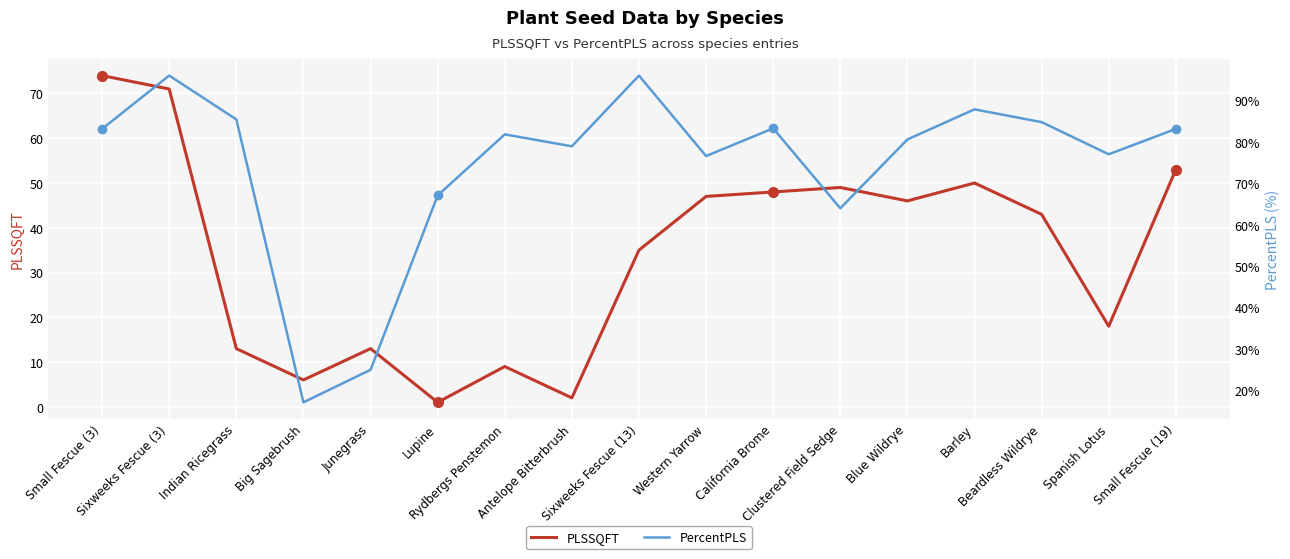

Which series has the largest range (max minus min)?

PercentPLS